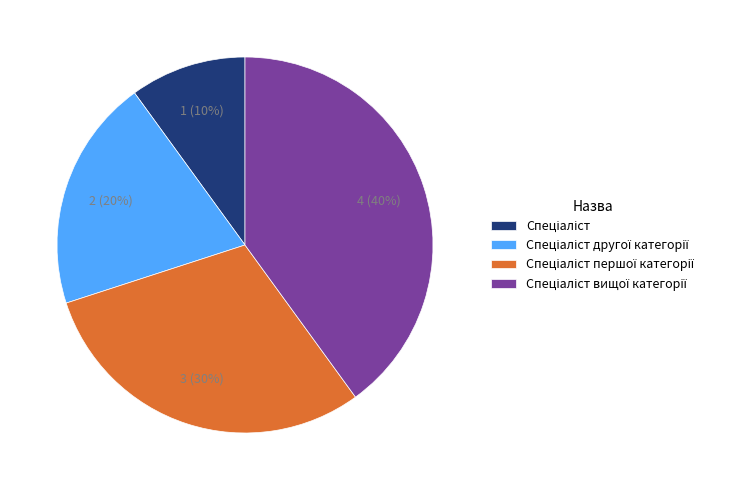

Is there a majority slice in this chart?

No